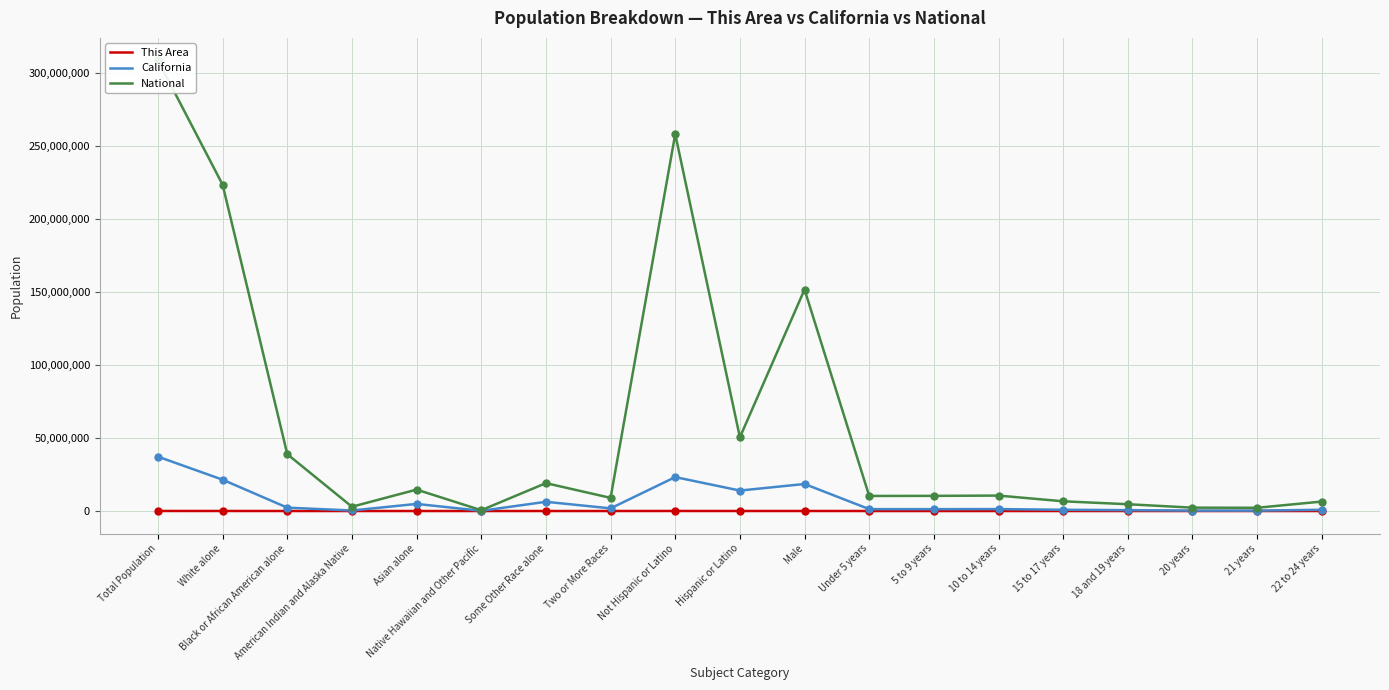

At how many categories does at least one series exceed 48561669?

5